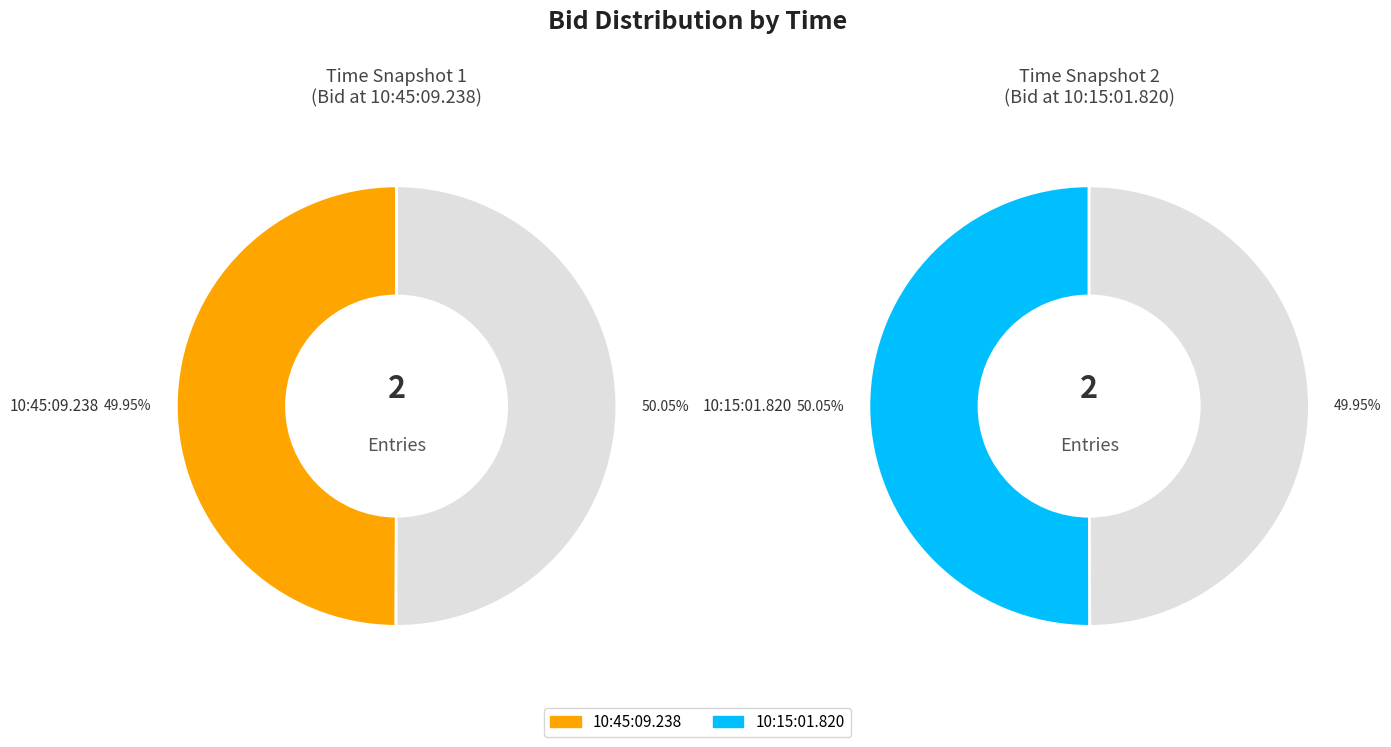

To the nearest percent, what percentage of the pie is 10:15:01.820?

50%